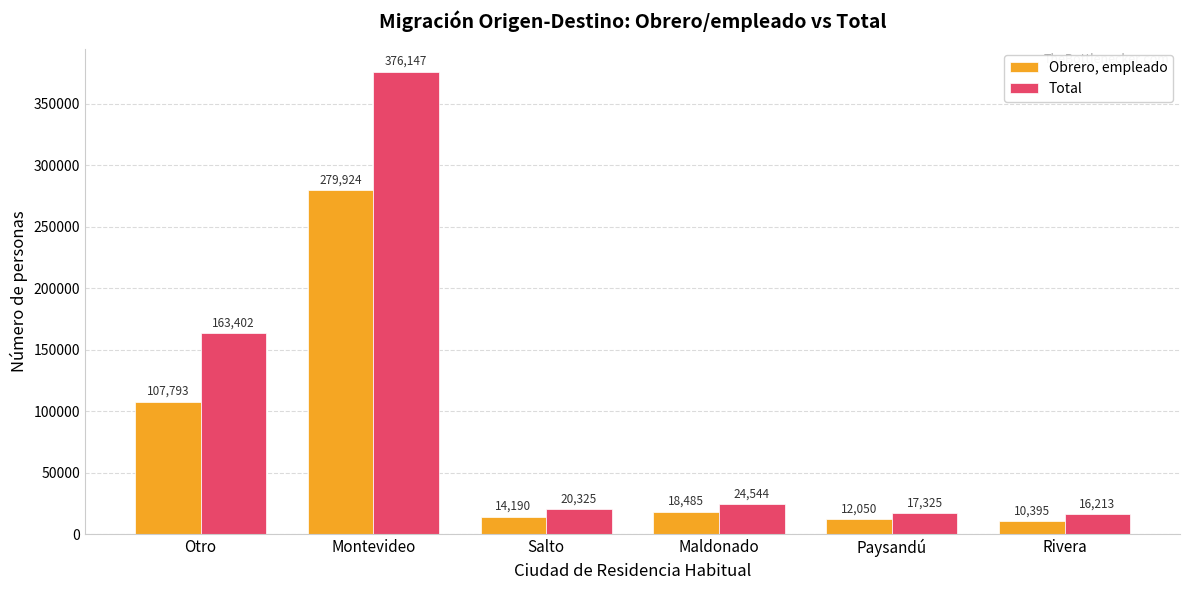

Reading left to right, what are all the values shown in this chart?

Obrero, empleado: Otro=107793	Montevideo=279924	Salto=14190	Maldonado=18485	Paysandú=12050	Rivera=10395
Total: Otro=163402	Montevideo=376147	Salto=20325	Maldonado=24544	Paysandú=17325	Rivera=16213